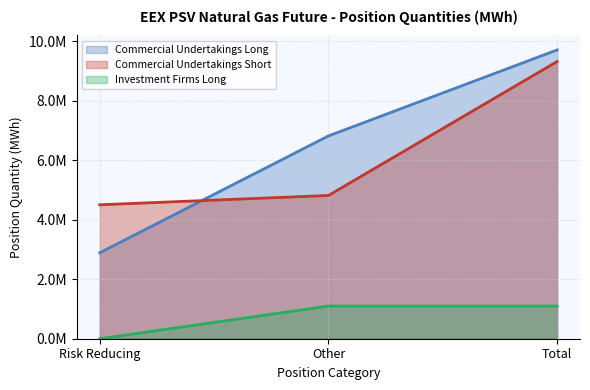

Does the chart display data point markers on the line(s)?

No